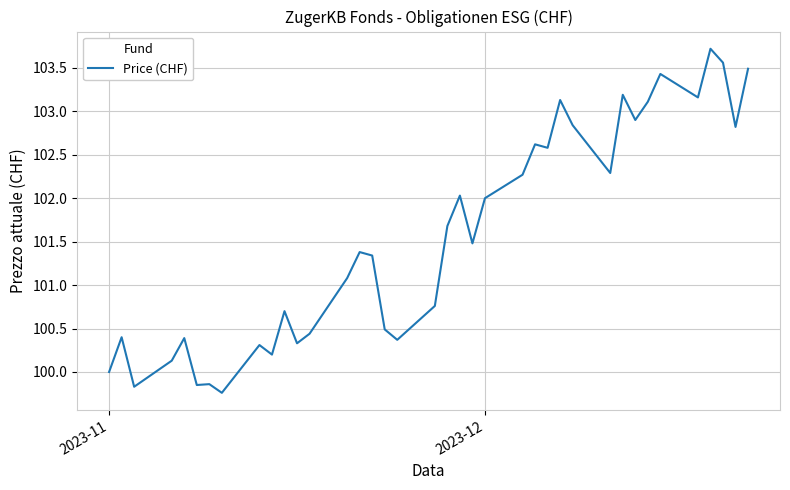

What is the difference between the maximum and minimum values?

4.0